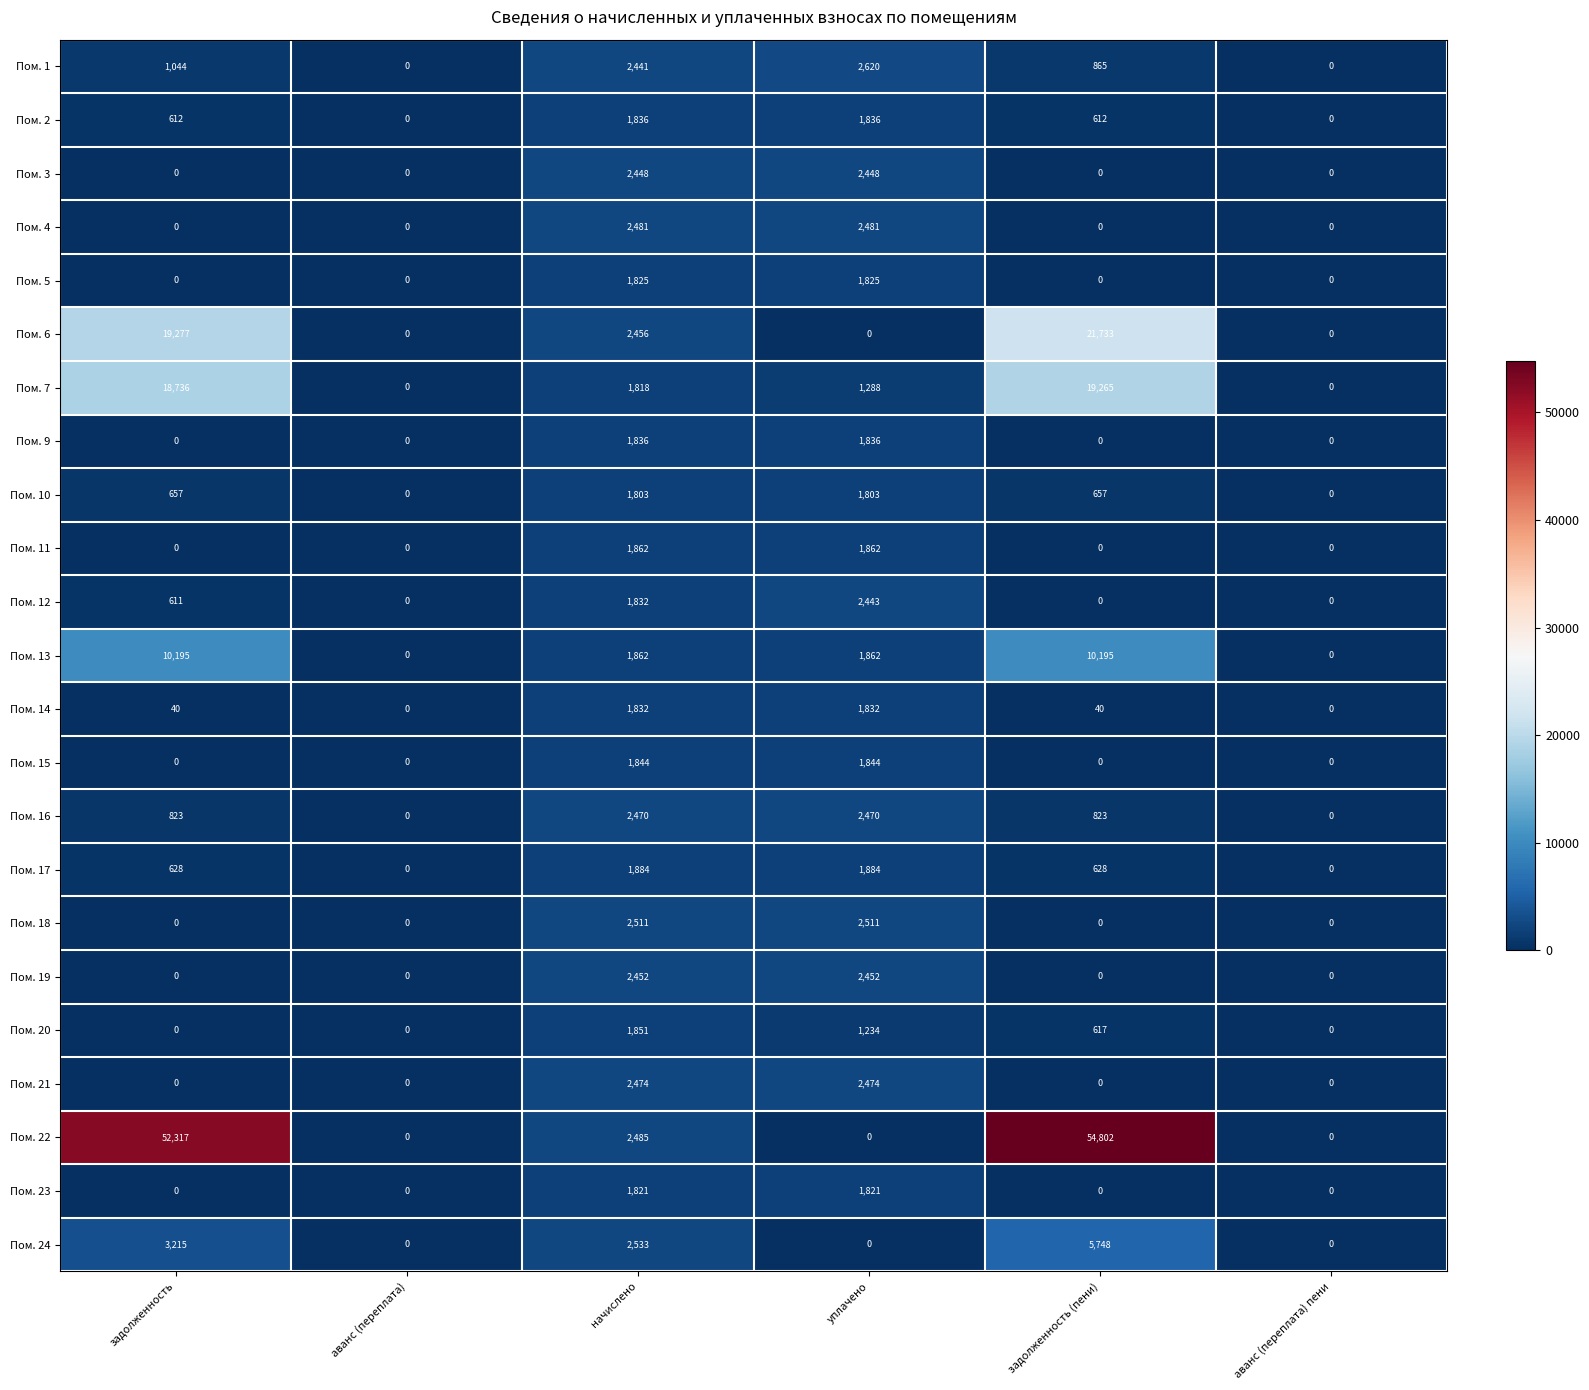

What is the highest value of the Пом. 23 series?

1821